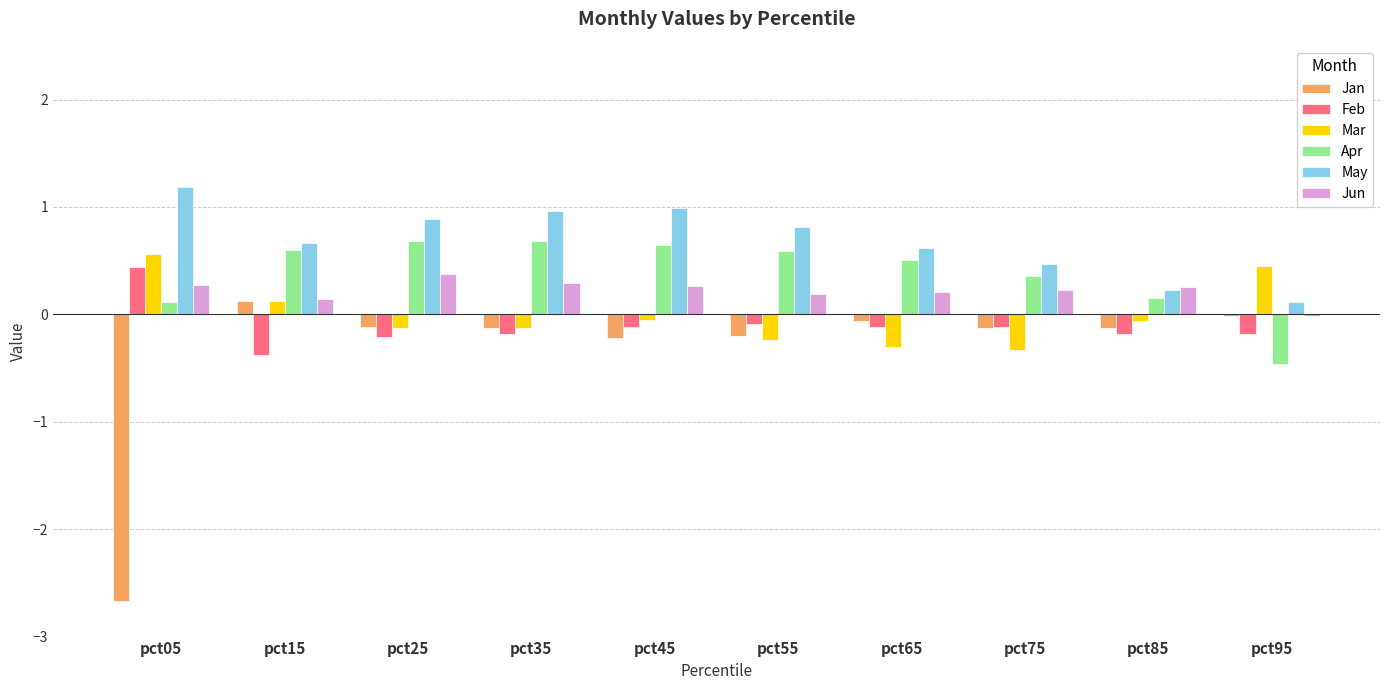

What is the maximum value shown in the chart?

1.2